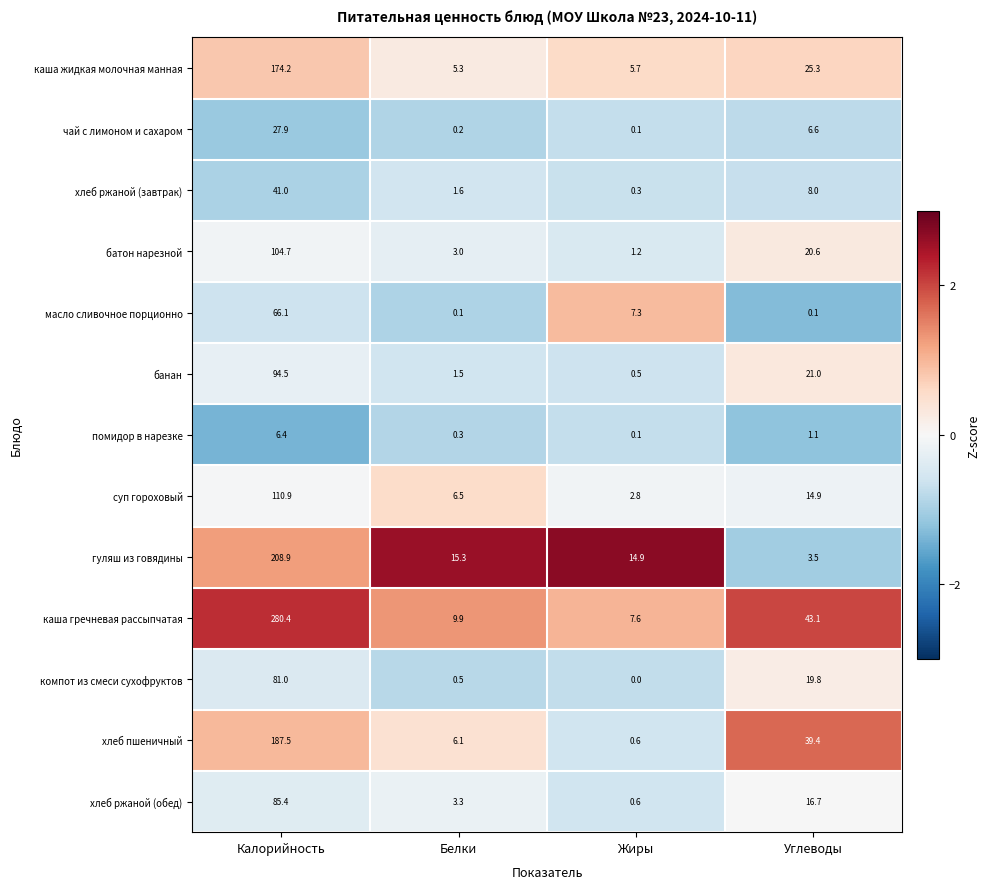

Which label corresponds to the largest value in the chart?

Калорийность